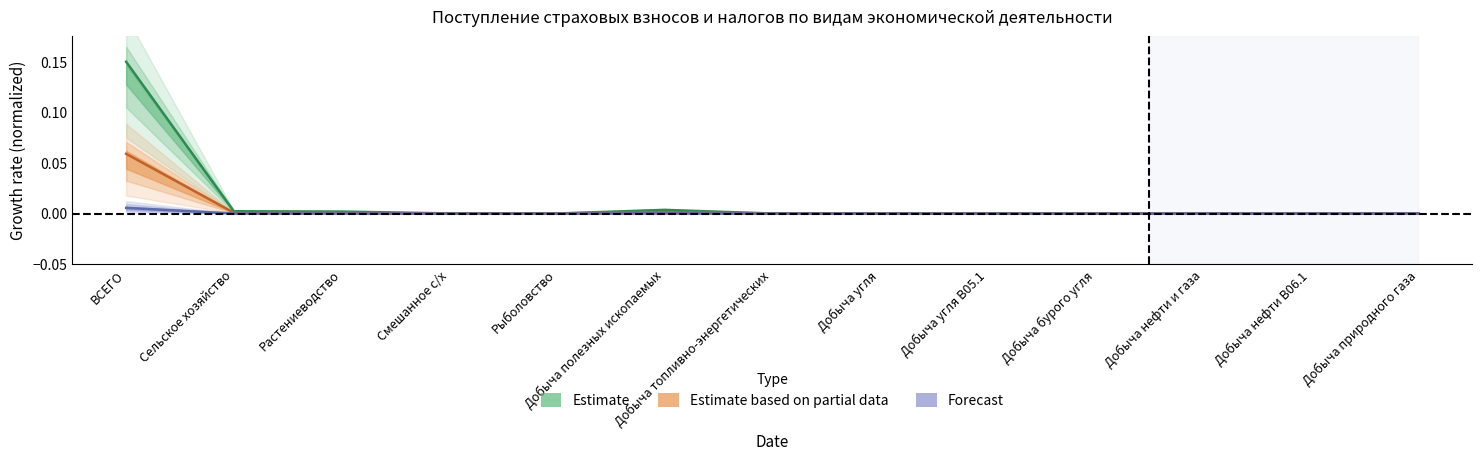

How many data points does each series have?

13